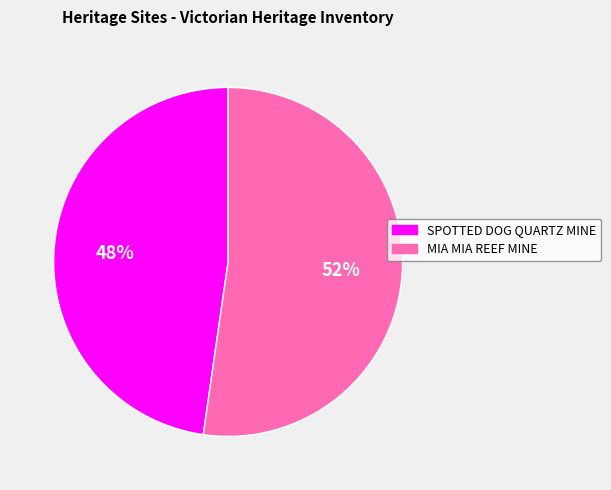

To the nearest percent, what is the combined percentage of MIA MIA REEF MINE and SPOTTED DOG QUARTZ MINE?

100%